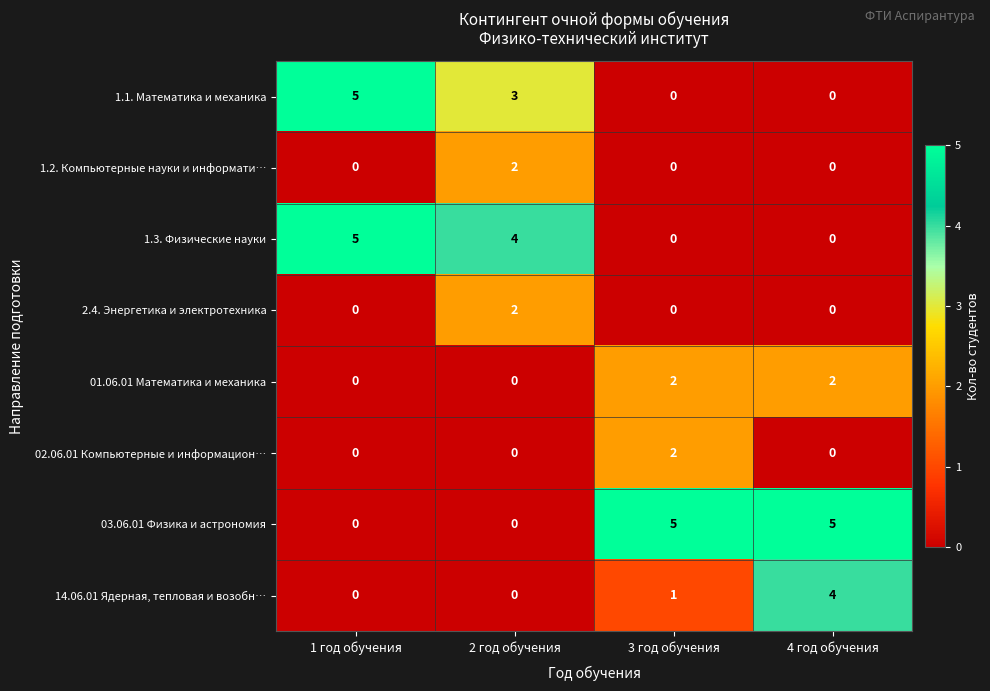

Is the value of 03.06.01 Физика и астрономия at 1 год обучения greater than the value of 14.06.01 Ядерная, тепловая и возобн… at 3 год обучения?

No